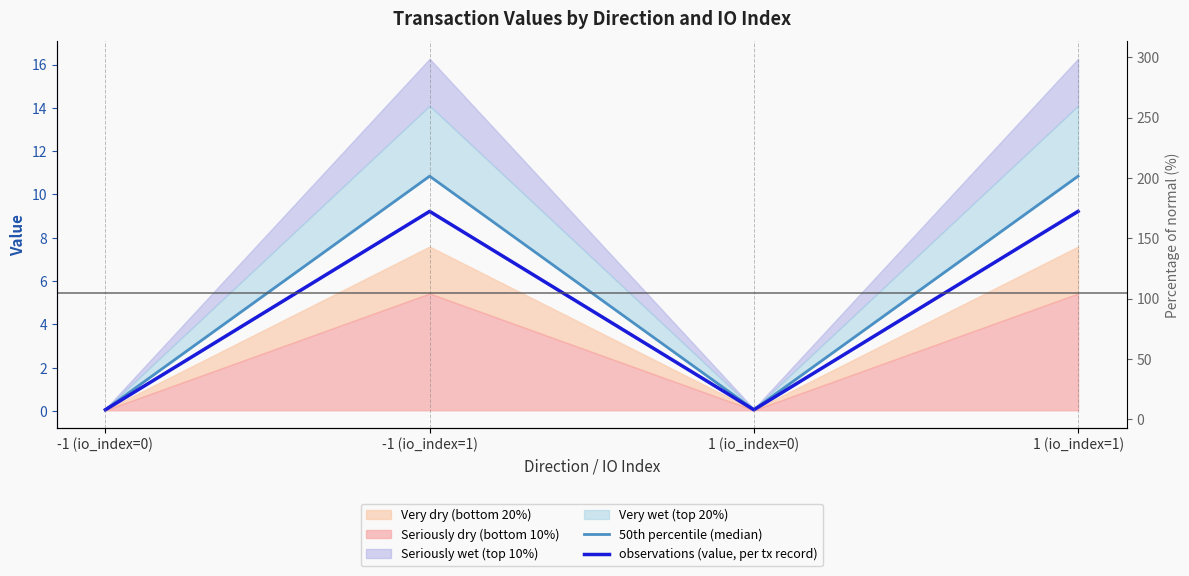

True or false: 50th percentile (median) and observations (value, per tx record) intersect in this chart.

False